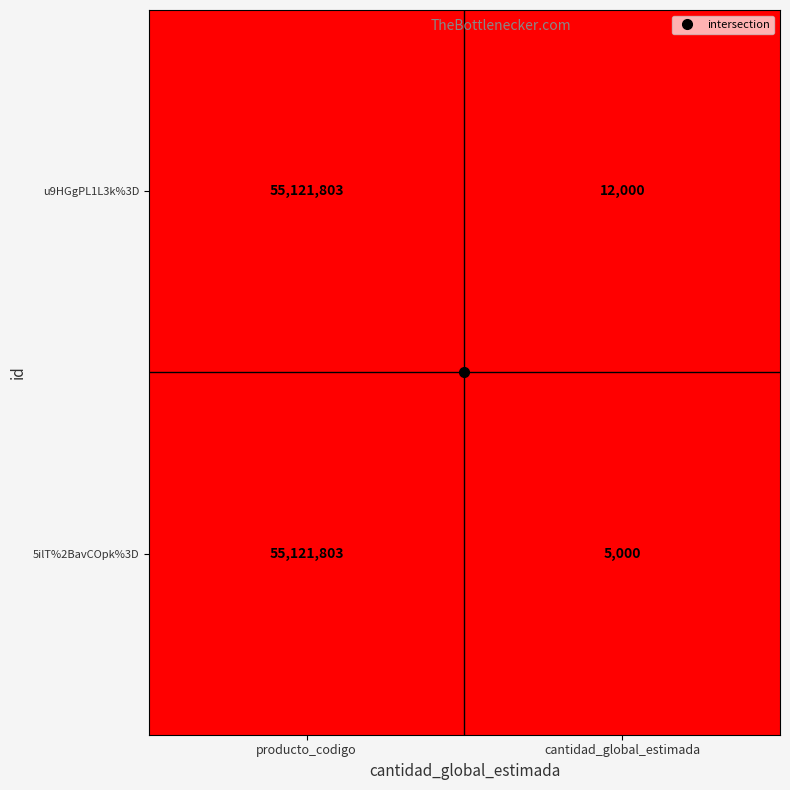

What is the minimum value for u9HGgPL1L3k%3D?

12000